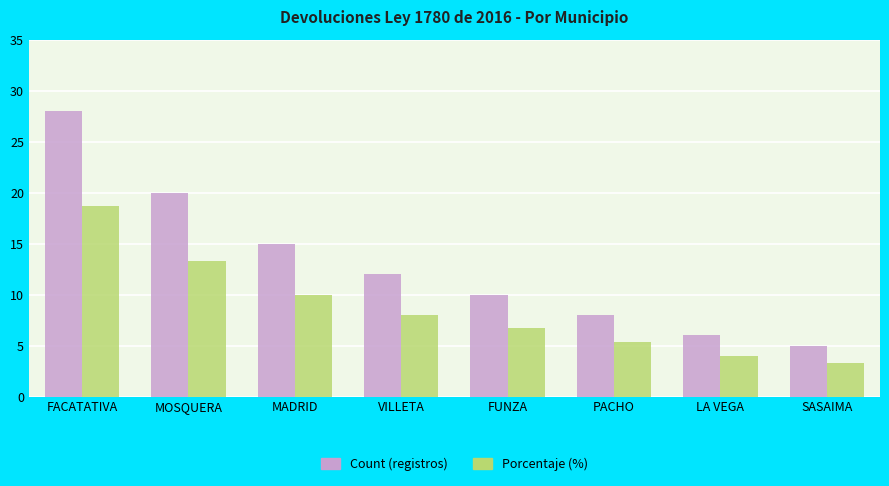

Which label corresponds to the largest value in the chart?

FACATATIVA